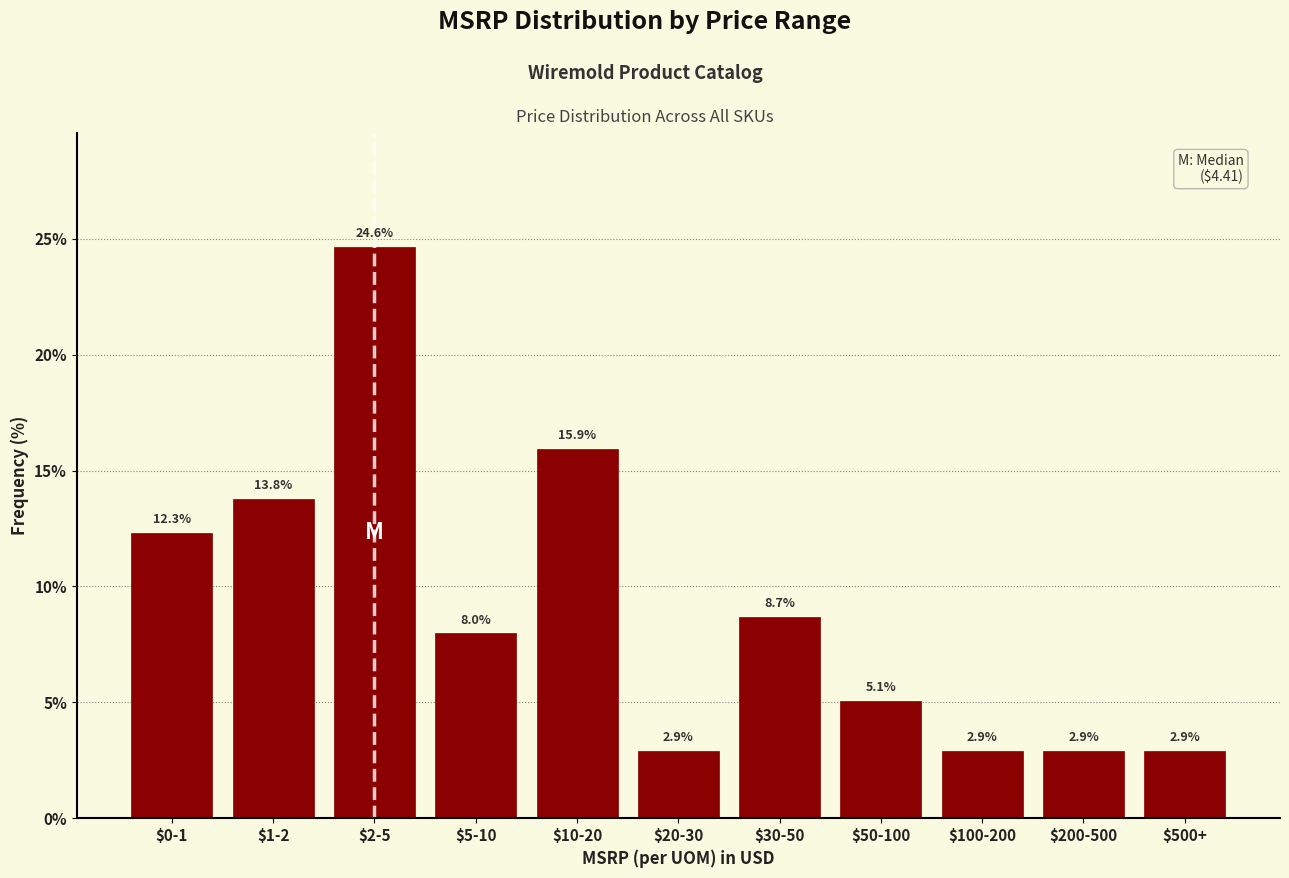

Reading left to right, extract all data points from this chart.

12.3	13.8	24.6	8.0	15.9	2.9	8.7	5.1	2.9	2.9	2.9